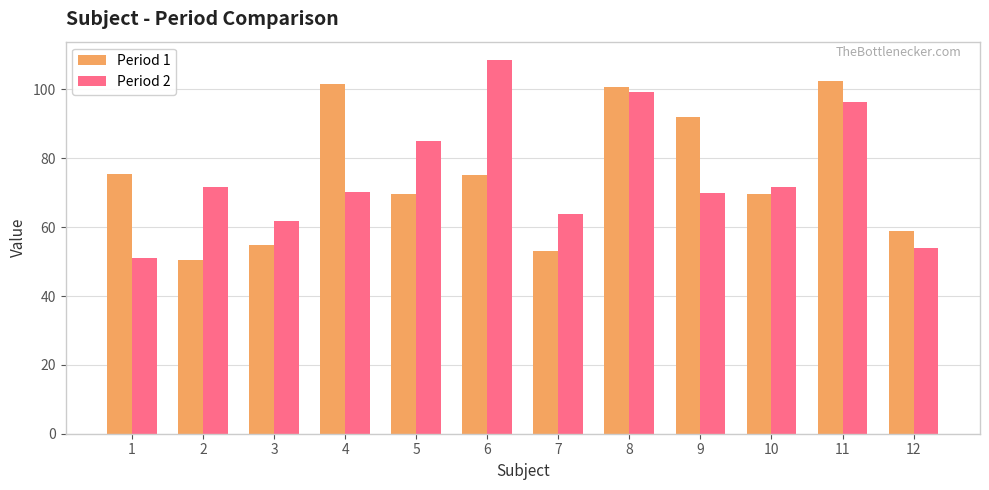

What is the difference between the highest and lowest values at 12?

5.0